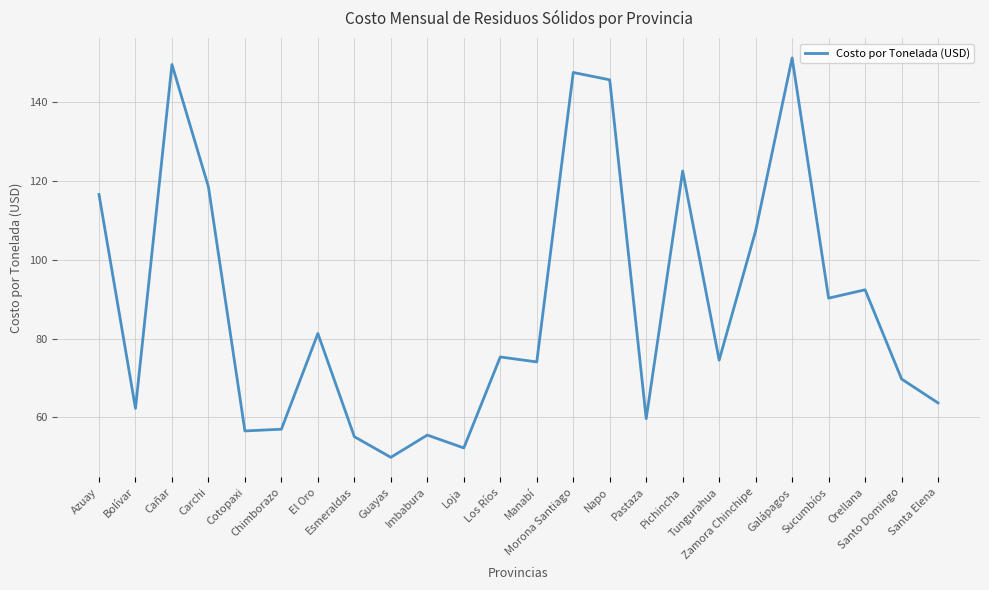

What is the smallest value displayed?

49.9